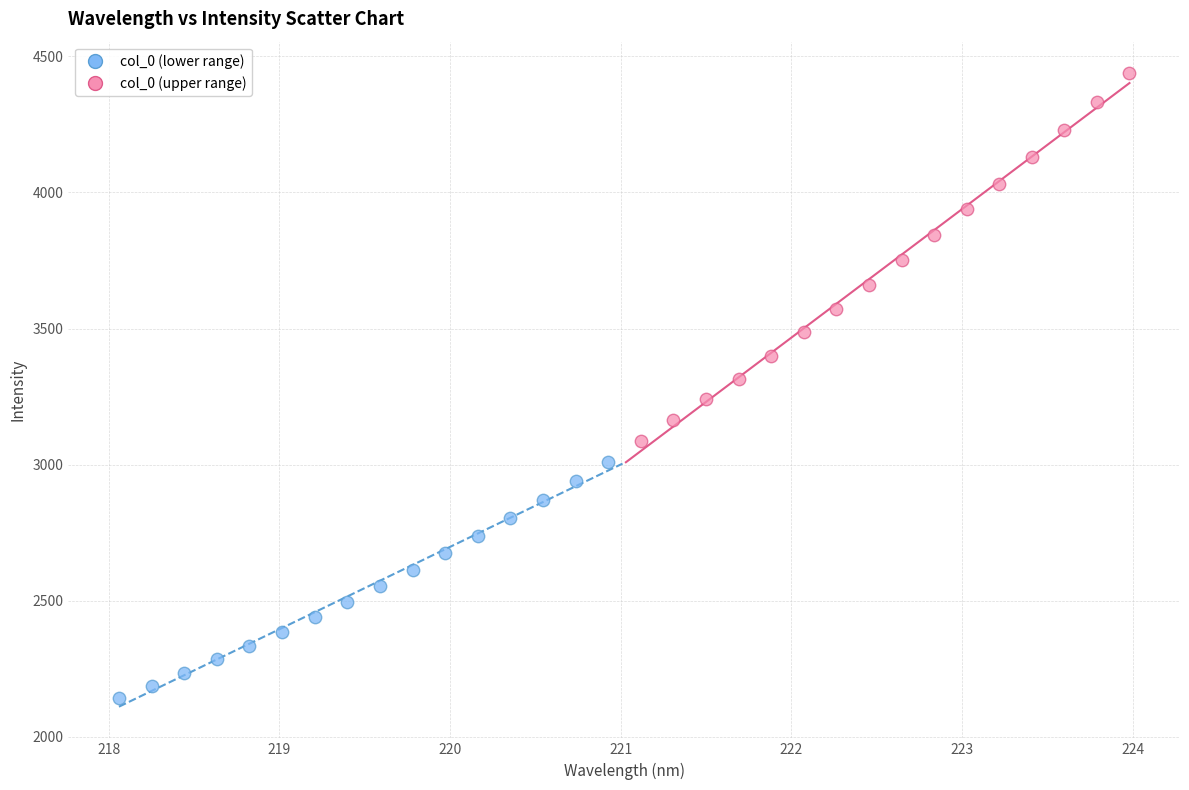

Which series contains the lowest Y value?

col_0 (lower range)